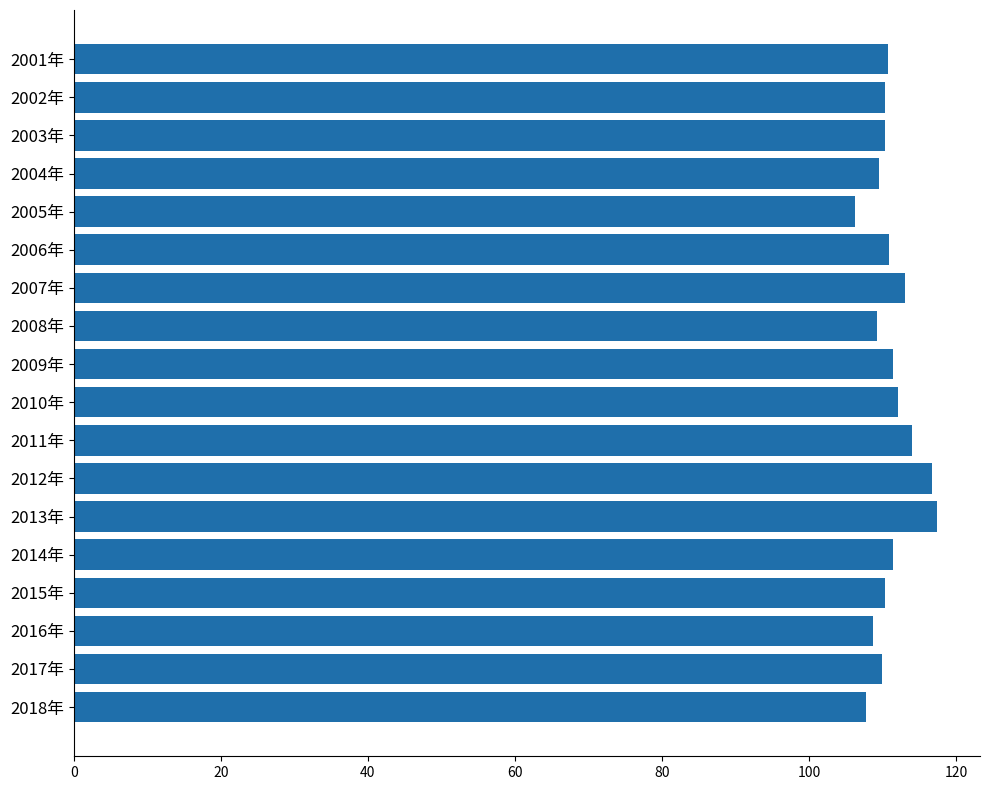

Count the number of data series in this chart.

1